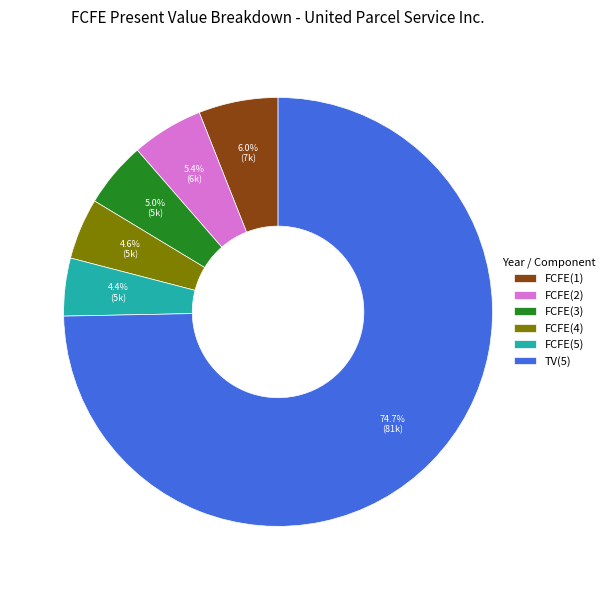

What percentage do FCFE(1) and FCFE(4) together represent?

10.6%